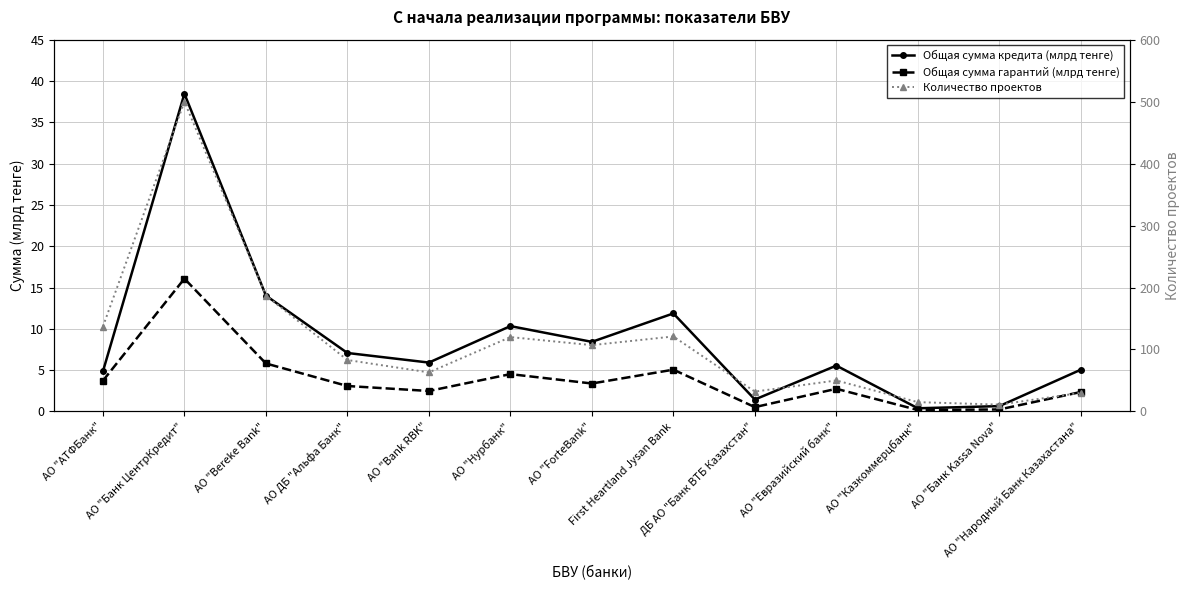

The value of Общая сумма кредита (млрд тенге) at АО "Евразийский банк" is 5.5. True or false?

True